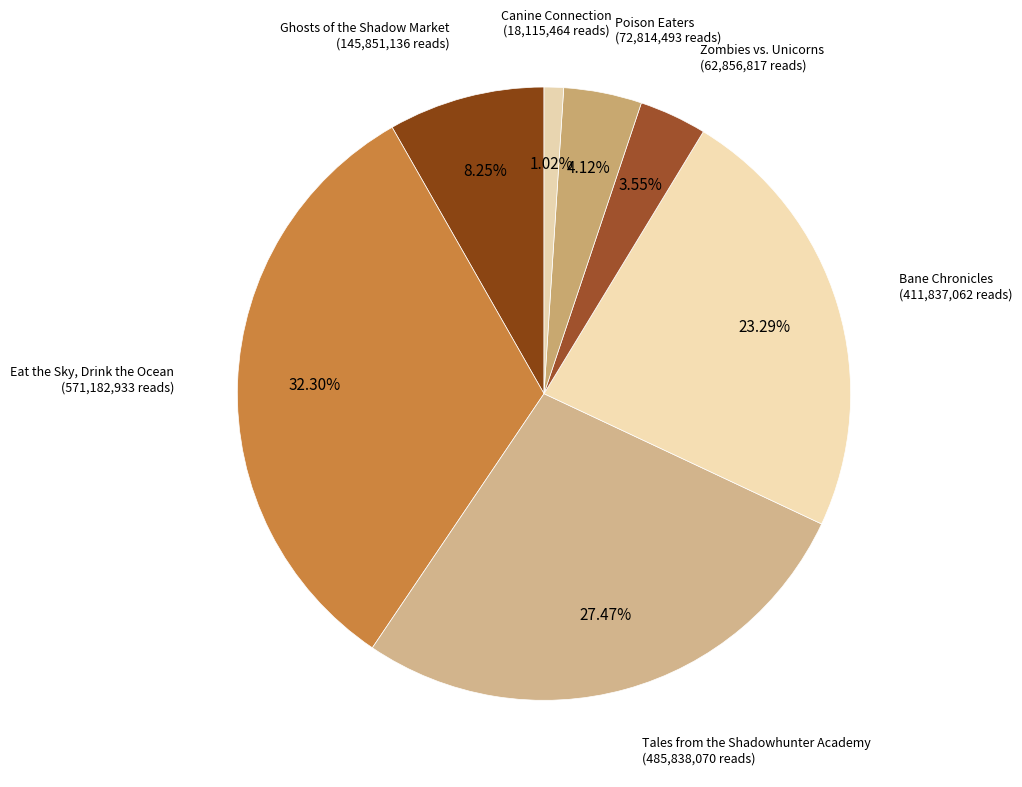

Is it true that Ghosts of the Shadow Market is 20% of the pie?

False